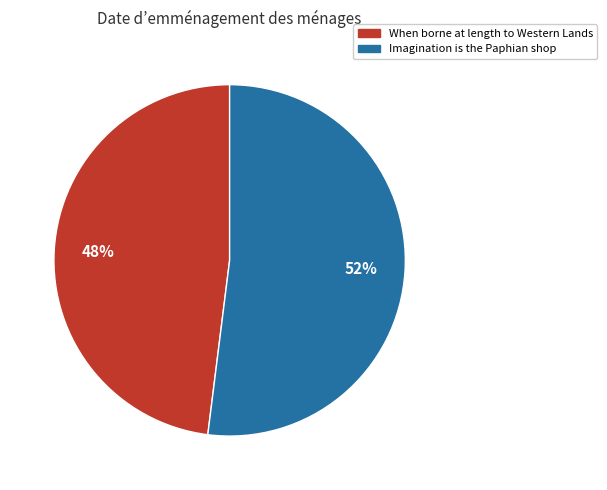

Which has a higher value, When borne at length to Western Lands or Imagination is the Paphian shop?

Imagination is the Paphian shop